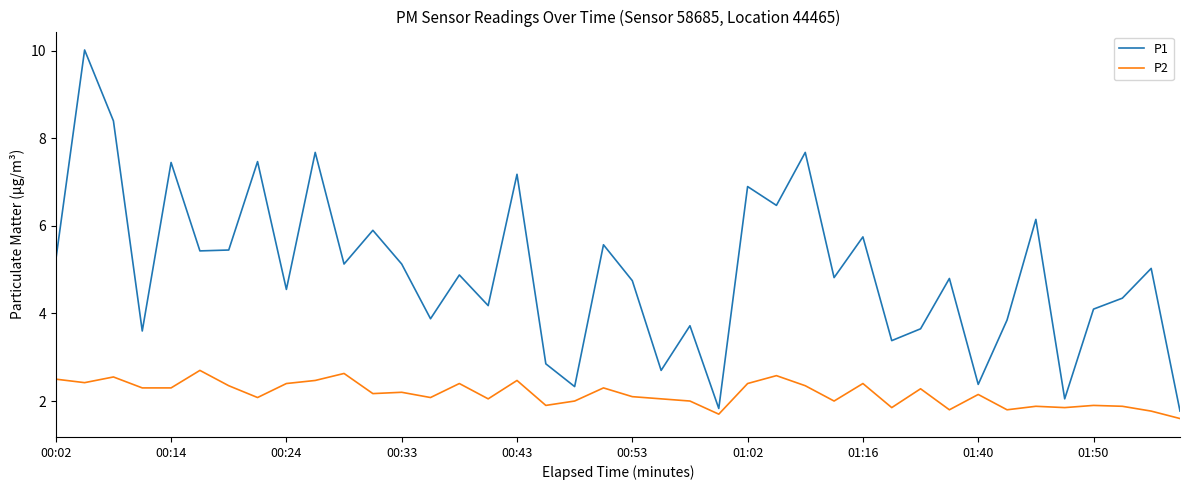

What is the difference between the maximum and minimum values in the P2 series?

1.1